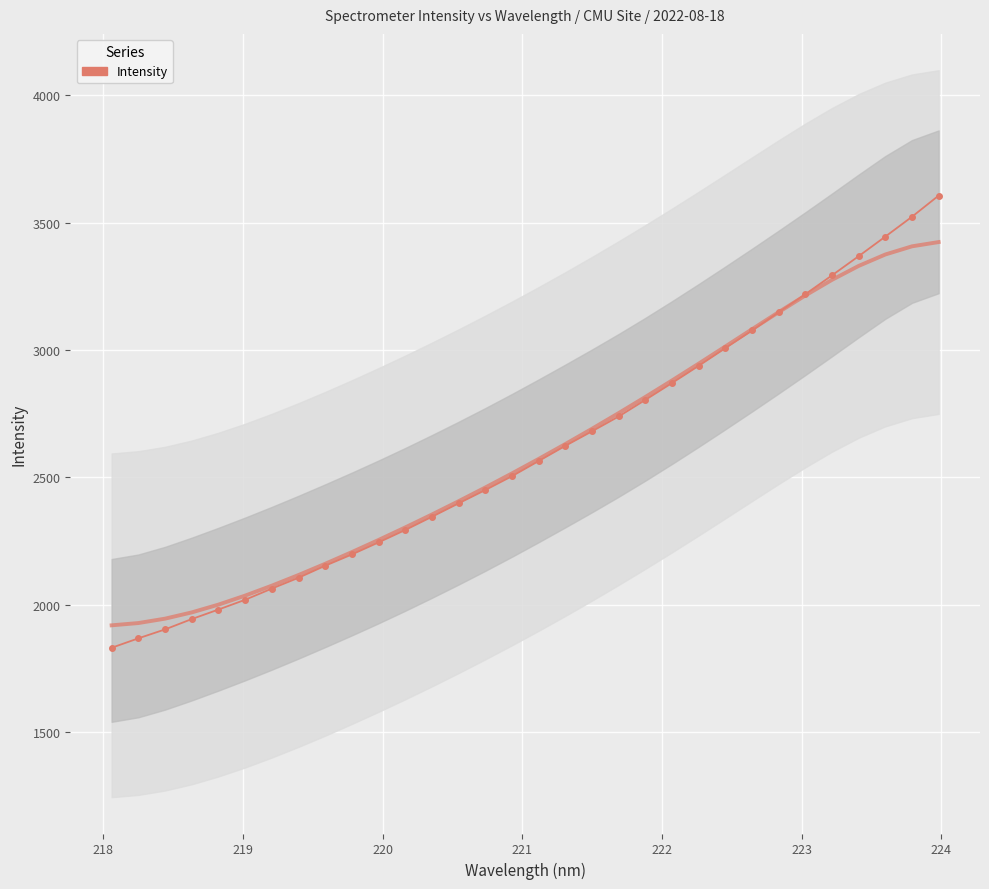

How many distinct data groups are displayed?

1